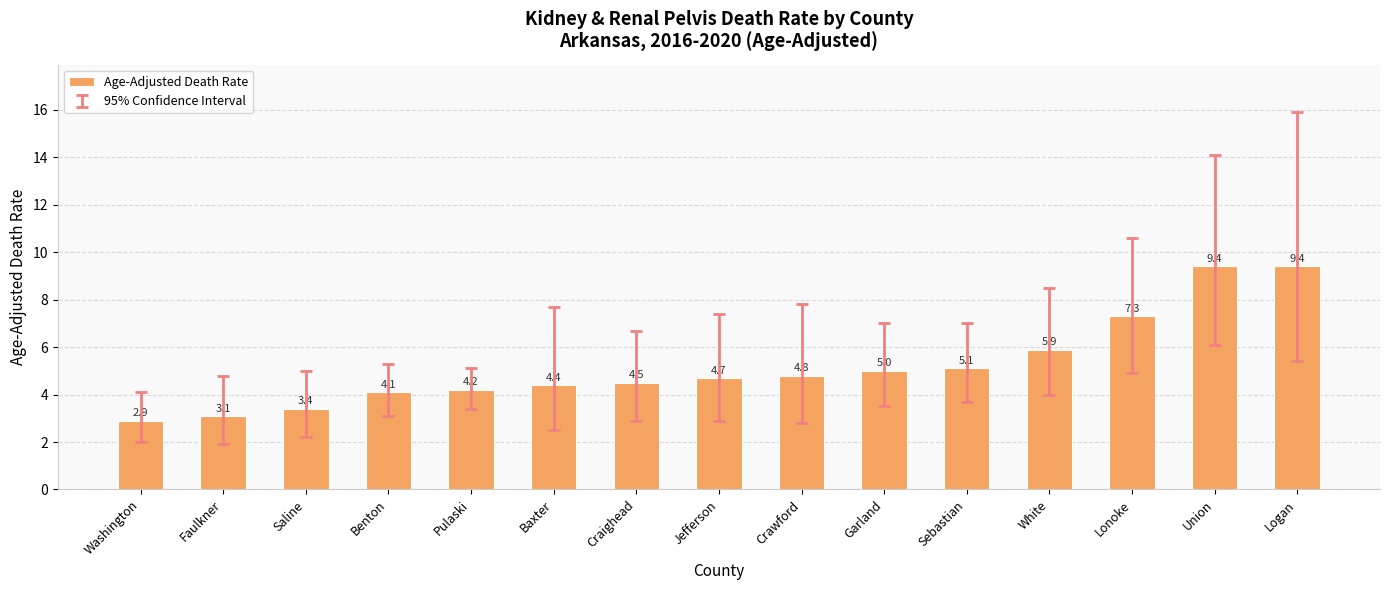

Reading left to right, what are all the values shown in this chart?

2.9	3.1	3.4	4.1	4.2	4.4	4.5	4.7	4.8	5.0	5.1	5.9	7.3	9.4	9.4